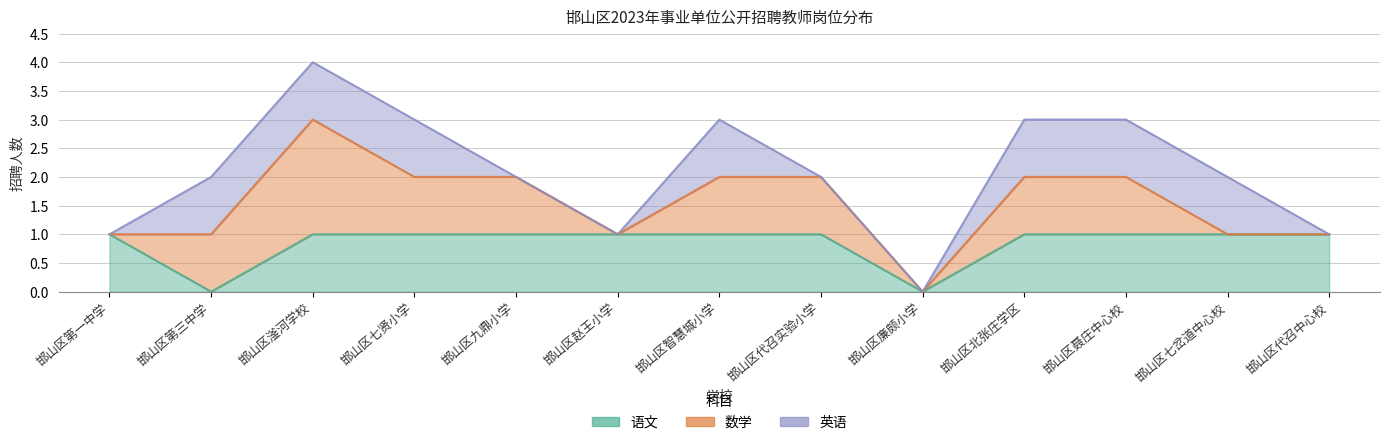

How many interior local valleys does the 数学 series have?

2